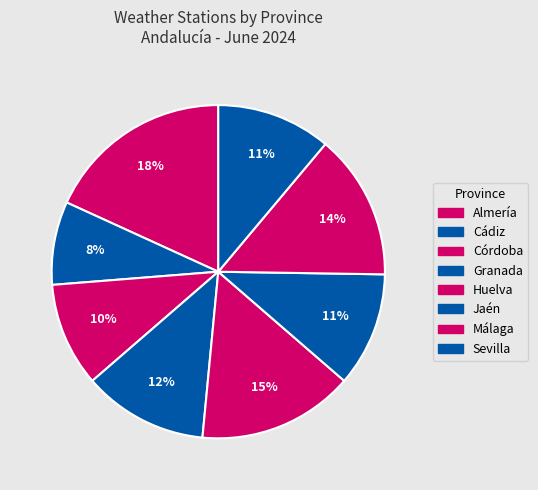

To the nearest percent, what is the difference between the largest and smallest slice percentages?

10%